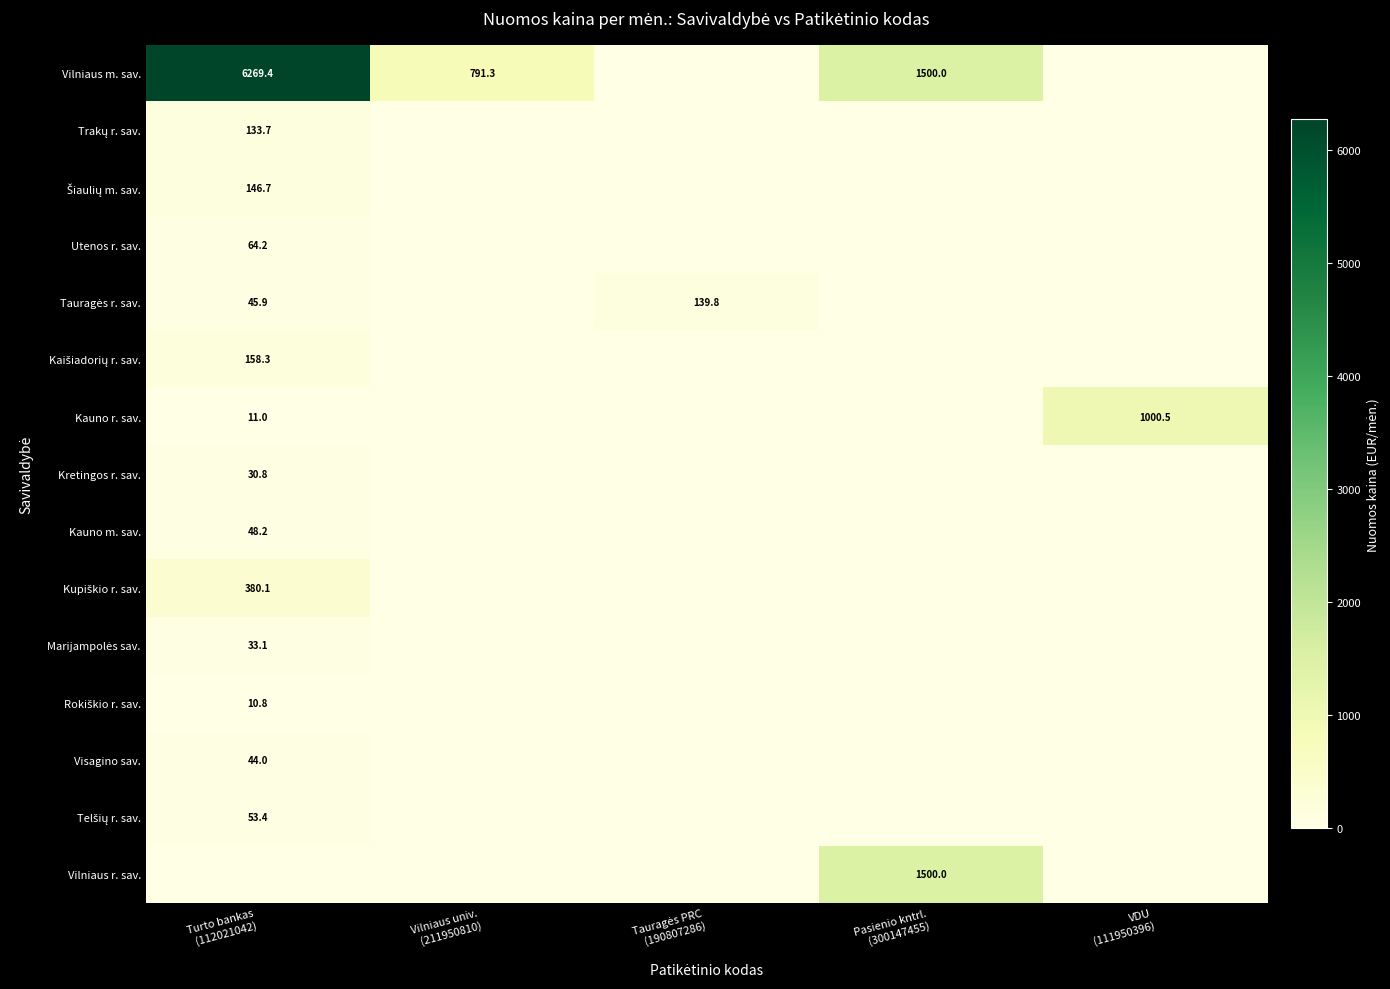

Which series has the largest total across all categories?

Vilniaus m. sav.